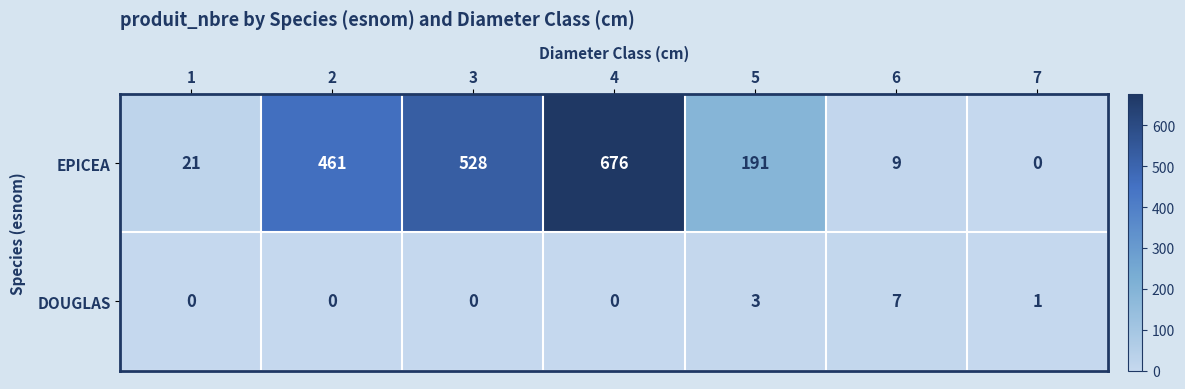

The value of DOUGLAS at 4 is 5. True or false?

False